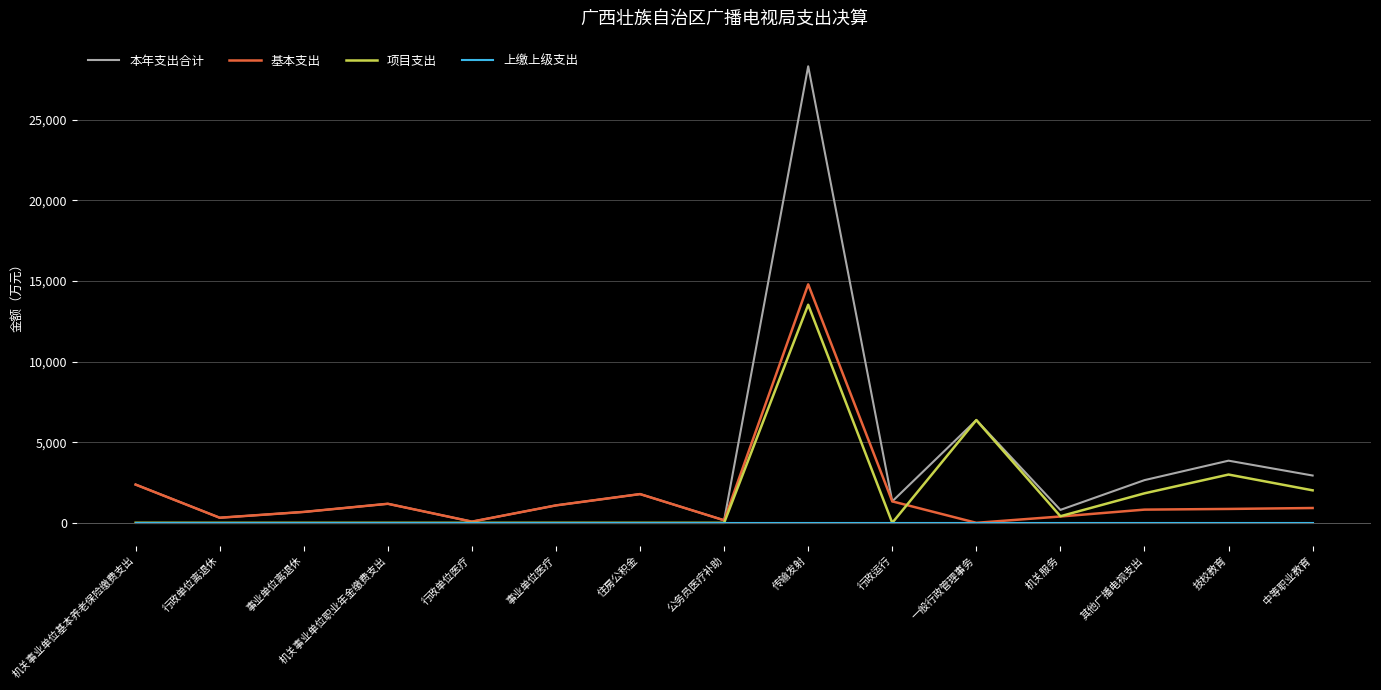

What position from the right is 其他广播电视支出?

3